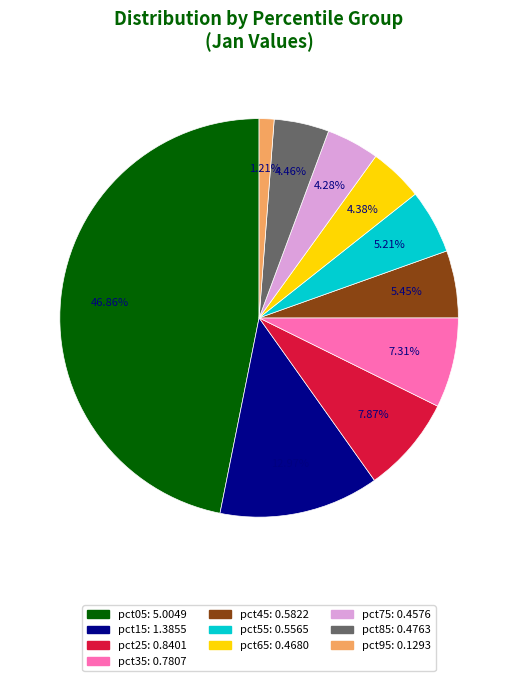

To the nearest percent, what portion does pct75 represent?

4%